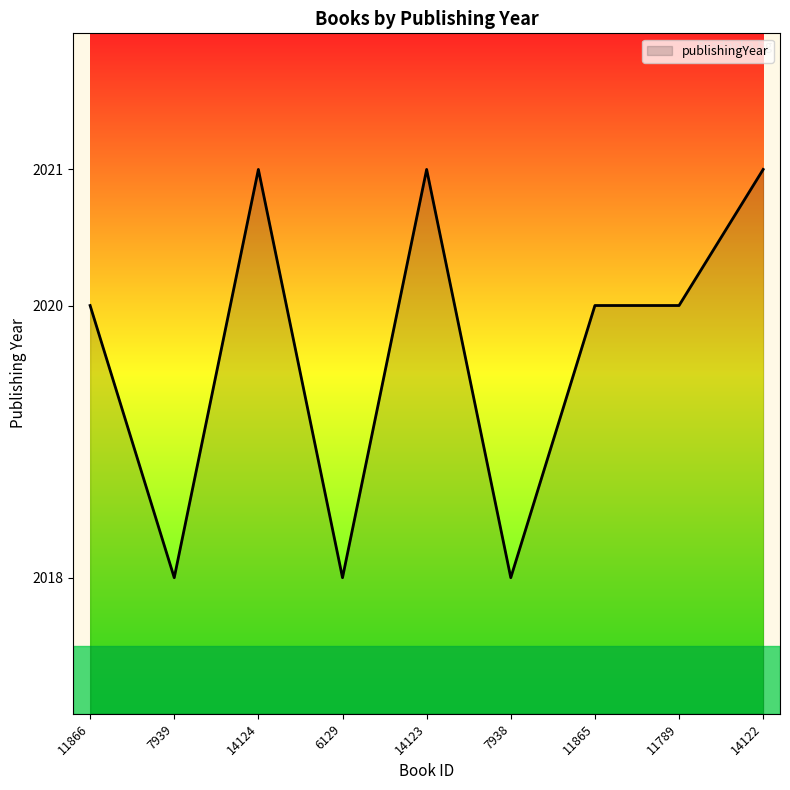

The value at 14123 is 2021. True or false?

True